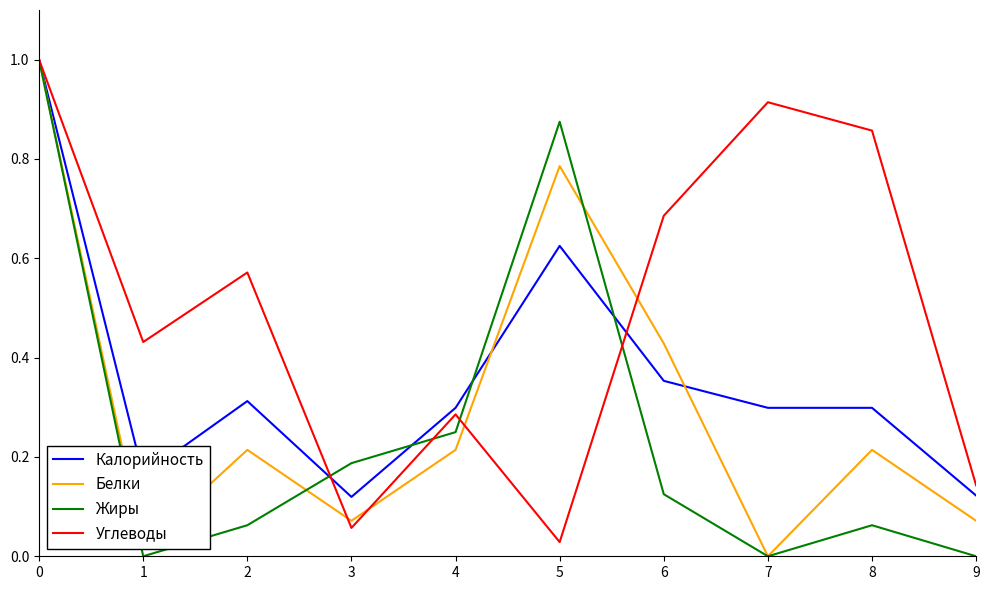

True or false: Калорийность has a value of 0.4 at 2.

False